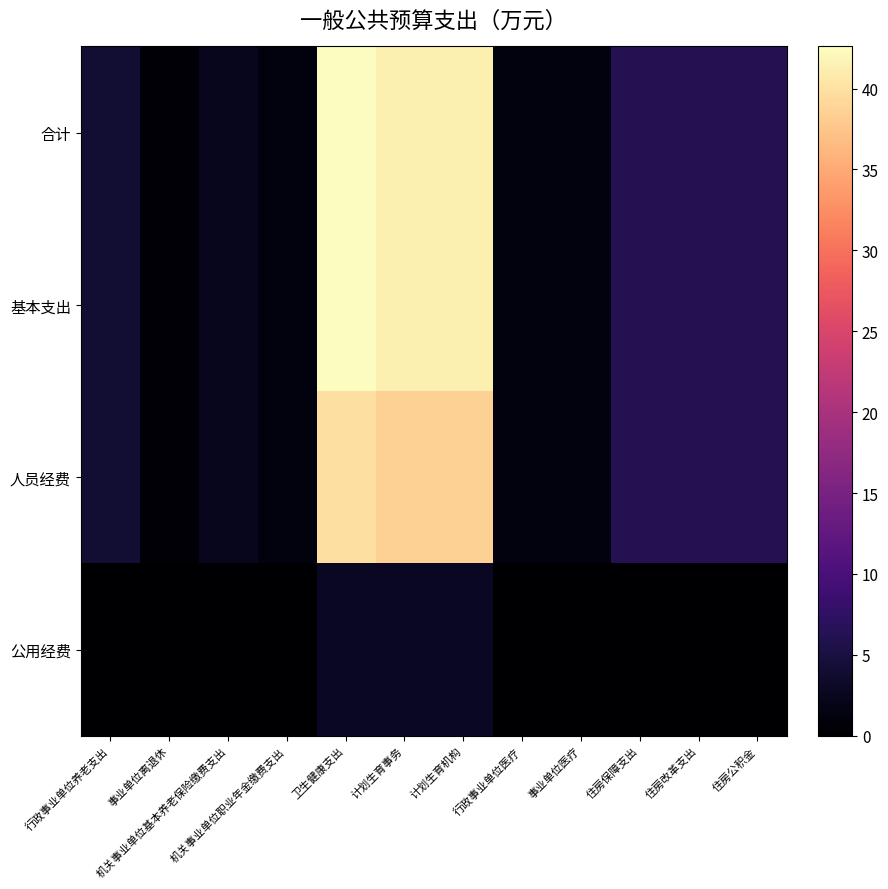

Which has a higher value, 计划生育事务 or 行政事业单位养老支出?

计划生育事务